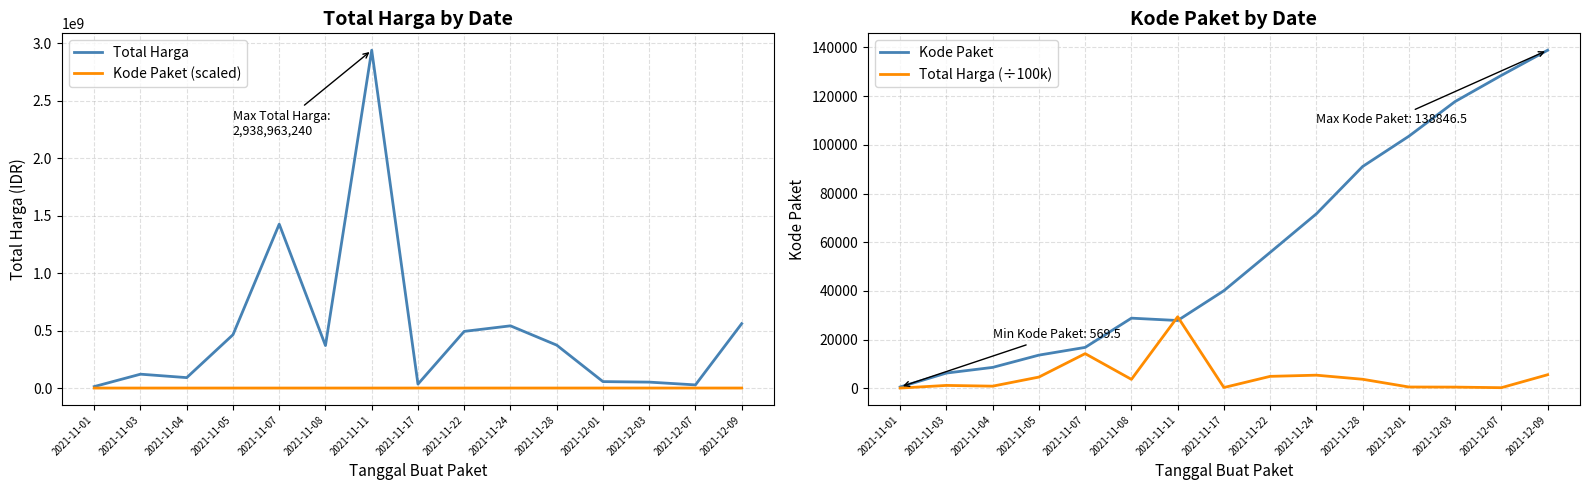

Is the value of Total Harga (÷100k) at 2021-11-22 greater than the value of Kode Paket at 2021-12-09?

No